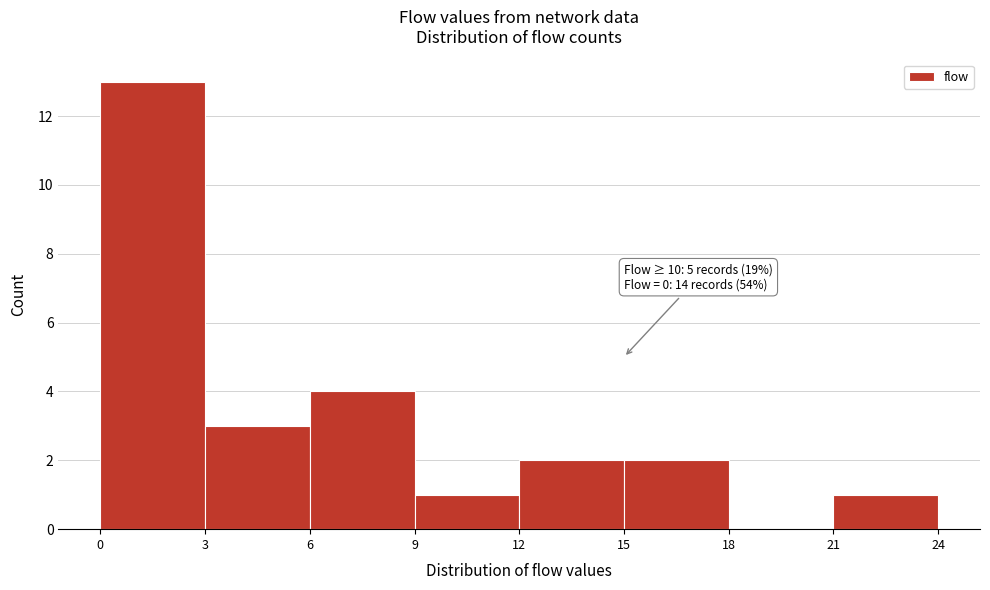

Over which range of the x-axis is the bar tallest?

0 to 3